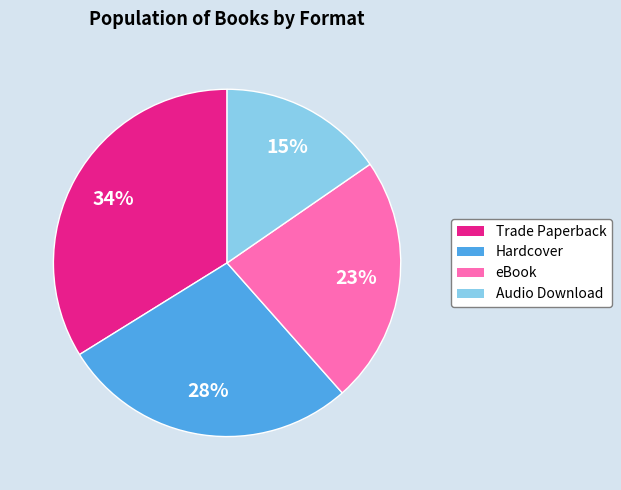

Which has a higher value, Audio Download or Hardcover?

Hardcover